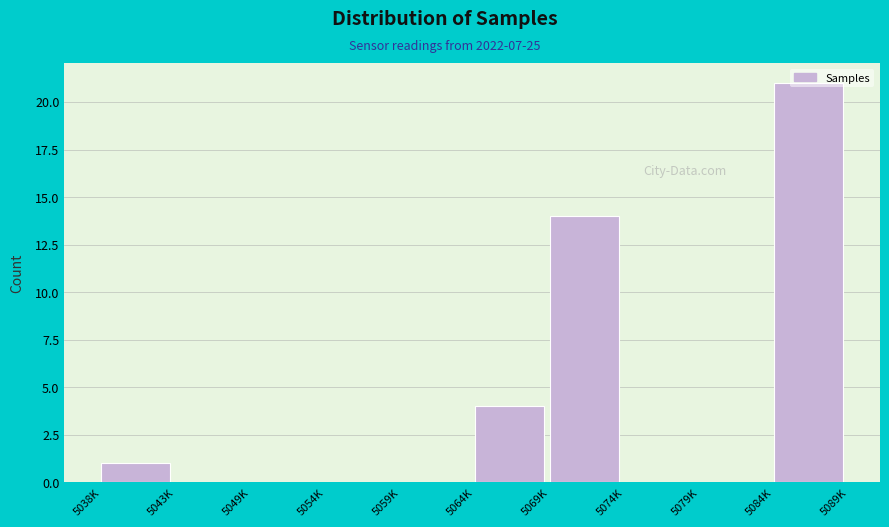

Which has a higher value, 5084K or 5074K?

5084K